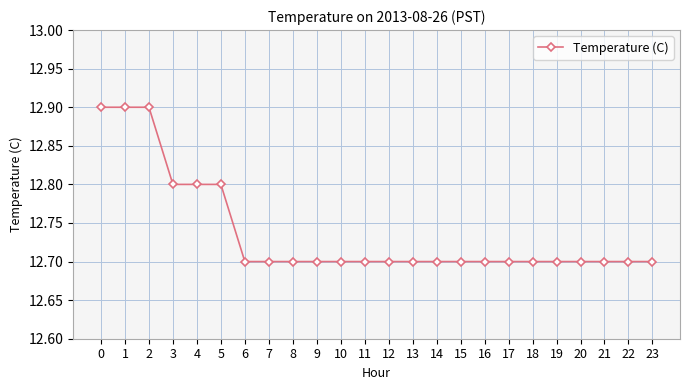

What is the change in value from 3 to 17?

-0.1